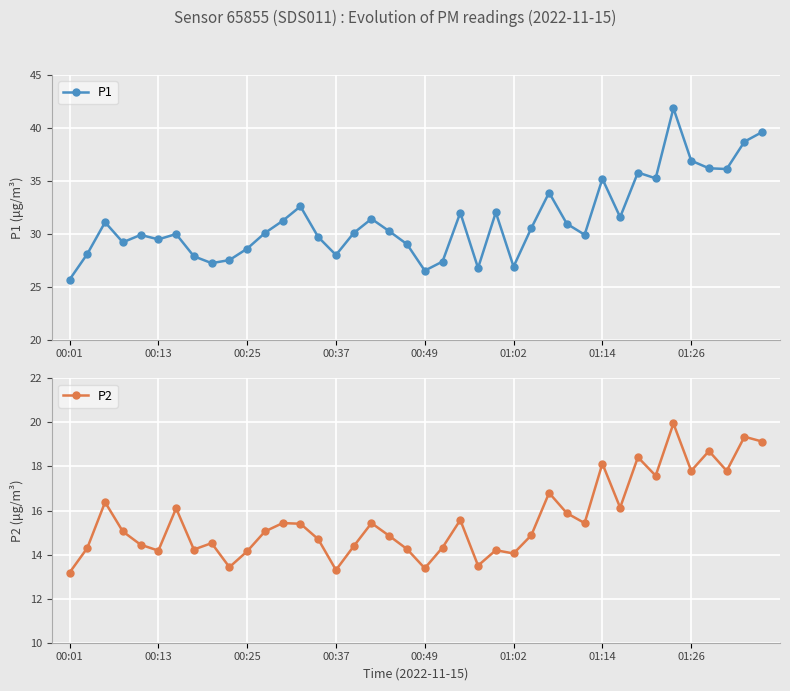

Reading left to right, transcribe all the data shown in this chart.

P1: 25.7	28.1	31.1	29.2	29.9	29.5	30.0	27.9	27.2	27.5	28.6	30.1	31.2	32.6	29.7	28.0	30.1	31.4	30.2	29.0	26.5	27.4	32.0	26.8	32.0	26.9	30.6	33.9	30.9	29.9	35.2	31.6	35.8	35.2	41.9	36.9	36.2	36.1	38.7	39.6
P2: 13.2	14.3	16.4	15.1	14.4	14.2	16.1	14.2	14.5	13.4	14.2	15.1	15.4	15.4	14.7	13.3	14.4	15.4	14.8	14.2	13.4	14.3	15.6	13.5	14.2	14.1	14.9	16.8	15.9	15.4	18.1	16.1	18.4	17.6	19.9	17.8	18.7	17.8	19.4	19.1